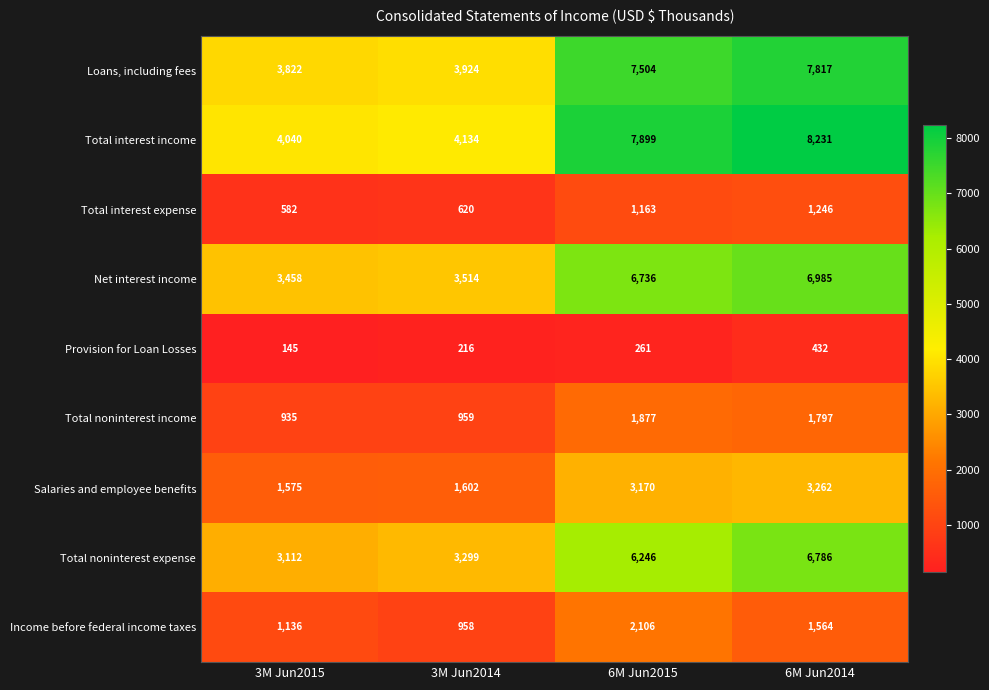

What is the difference between the maximum and second lowest values in the Total interest expense series?

626